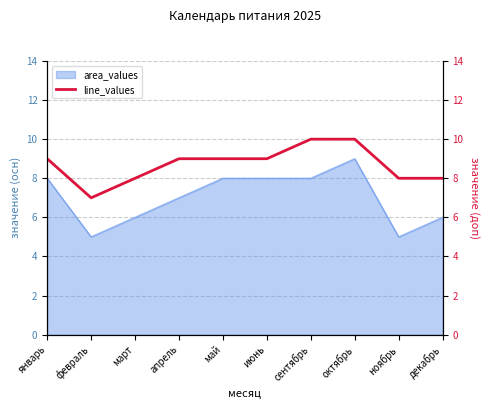

What is the greatest value displayed?

10